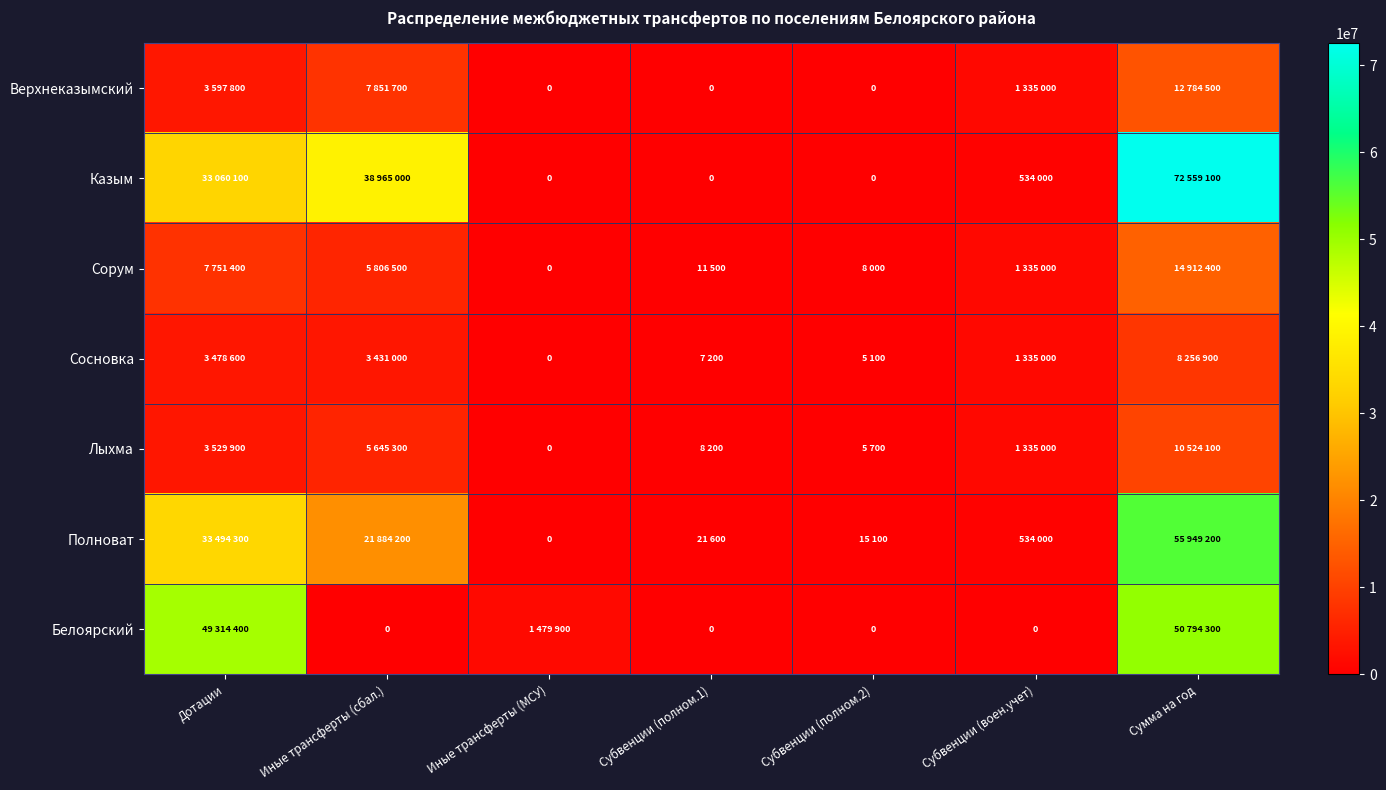

The Казым series shows 72559100 at Сумма на год. True or false?

True